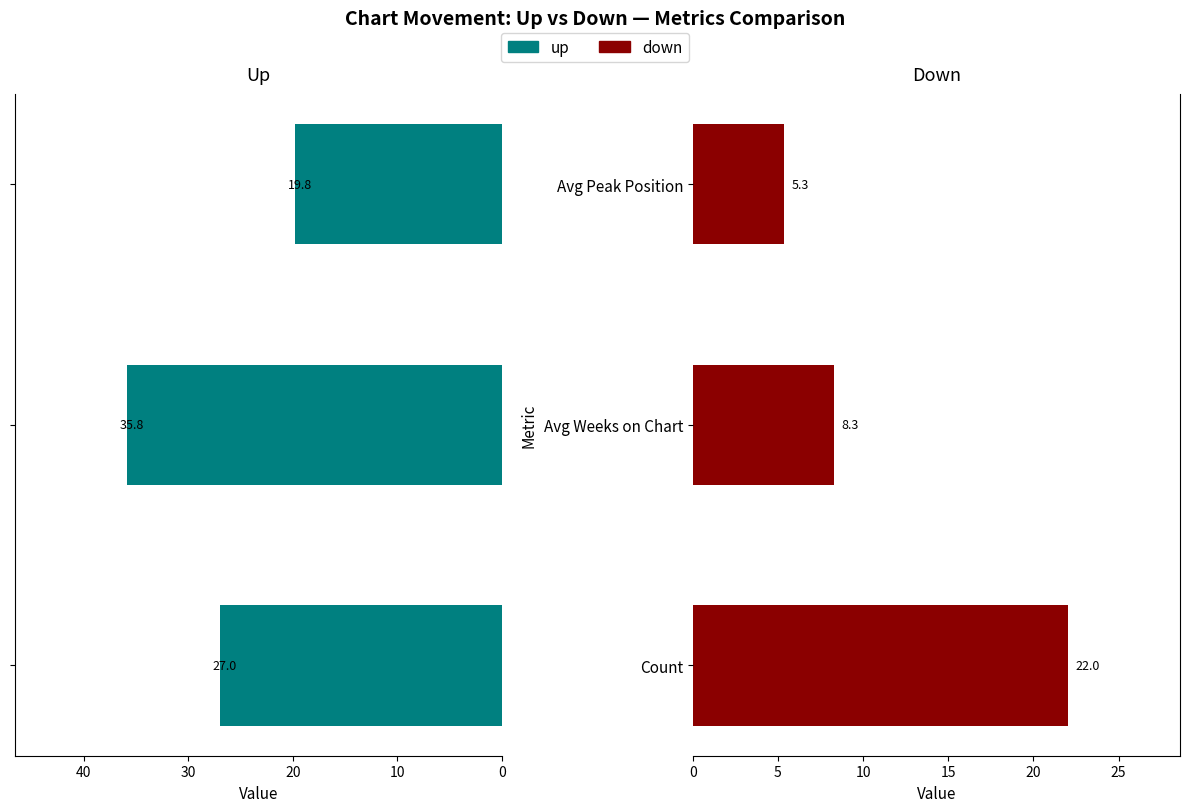

What is the value of the up bar at the 2nd from the left?

35.8